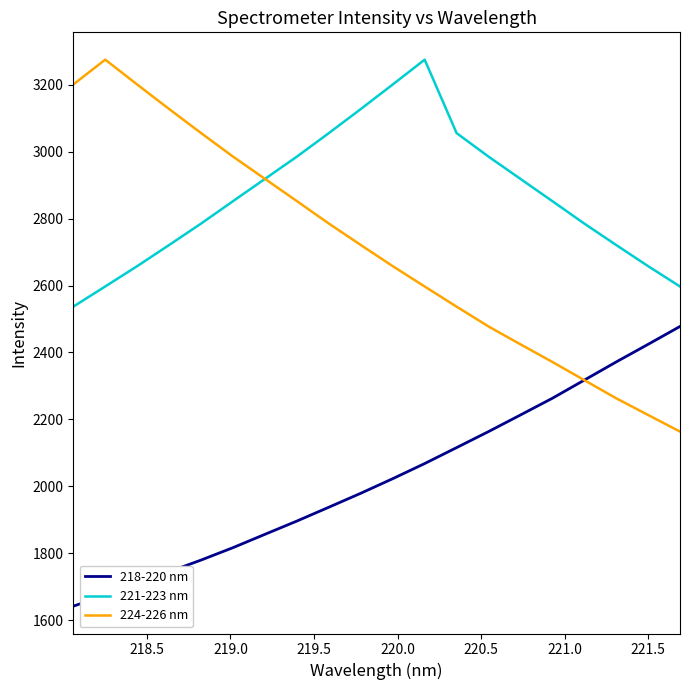

True or false: 221-223 nm and 218-220 nm intersect in this chart.

False